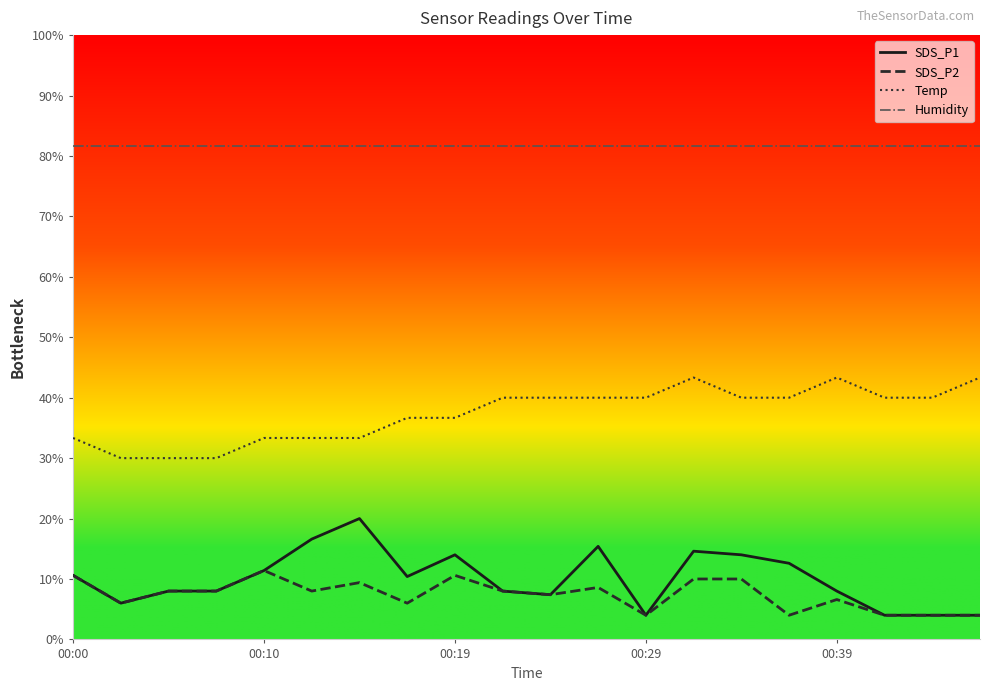

How many lines are shown in the chart?

4